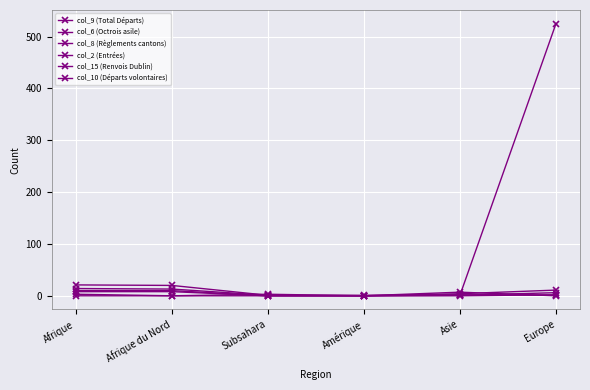

Count the number of data series in this chart.

6